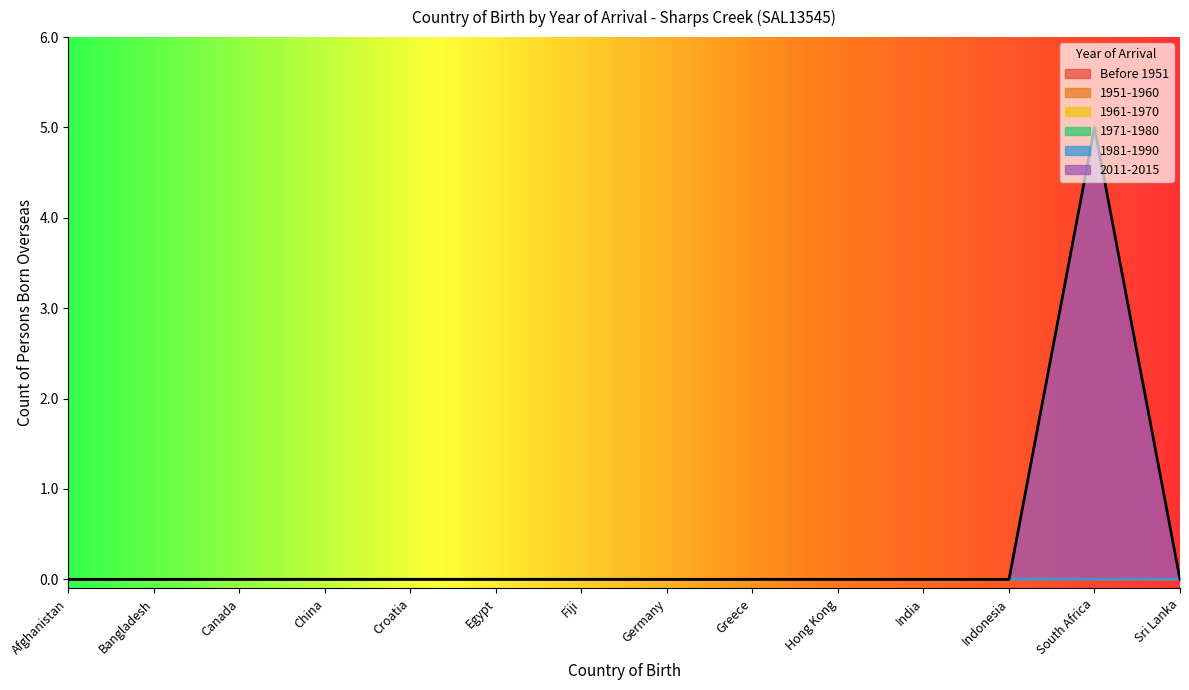

True or false: Before 1951 and 1981-1990 cross at least once.

False